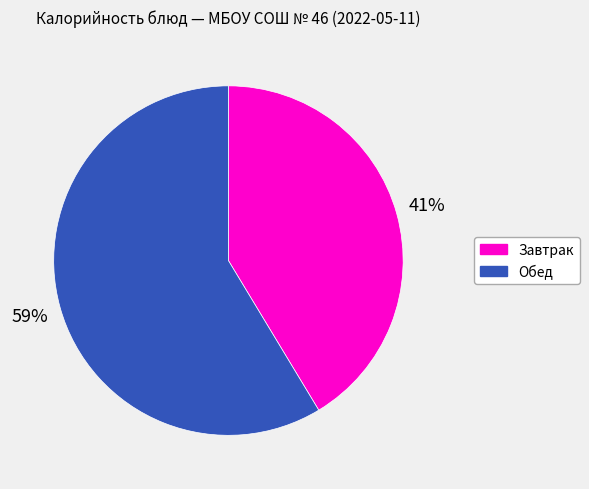

How many slices are in this pie chart?

2